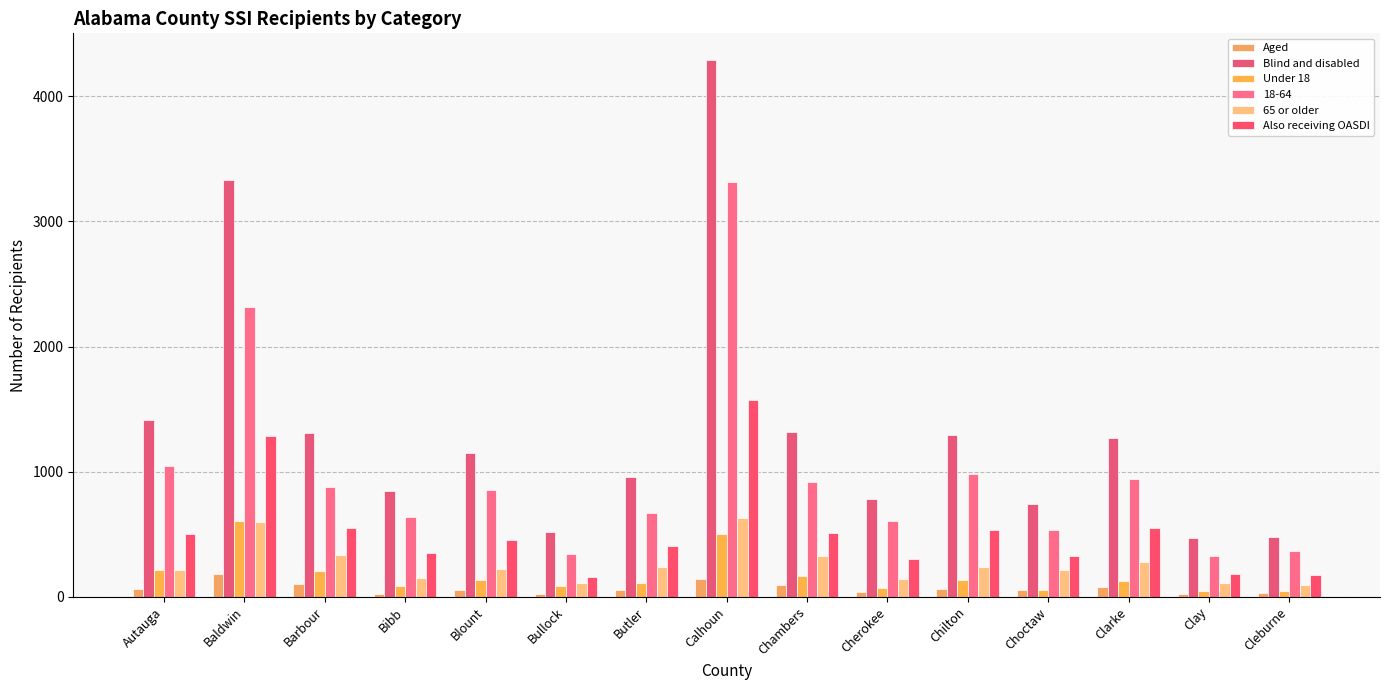

Which has a higher value, Butler or Calhoun?

Calhoun